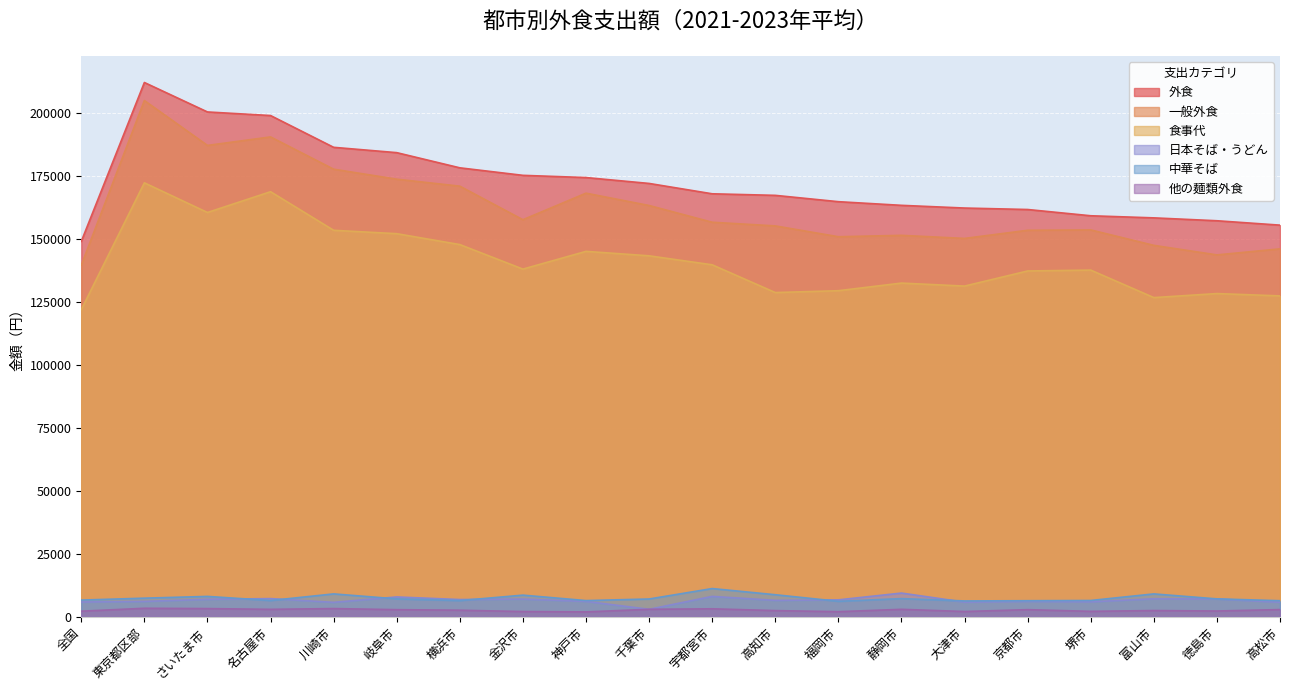

Reading left to right, transcribe all the data shown in this chart.

外食: 全国=148906	東京都区部=211926	さいたま市=200243	名古屋市=198819	川崎市=186221	岐阜市=184105	横浜市=178087	金沢市=175106	神戸市=174227	千葉市=171895	宇都宮市=167791	高知市=167168	福岡市=164660	静岡市=163211	大津市=162137	京都市=161558	堺市=159077	富山市=158242	徳島市=157098	高松市=155358
一般外食: 全国=139504	東京都区部=204775	さいたま市=186973	名古屋市=190342	川崎市=177547	岐阜市=173584	横浜市=170812	金沢市=157506	神戸市=168035	千葉市=163147	宇都宮市=156507	高知市=155056	福岡市=150764	静岡市=151311	大津市=150089	京都市=153321	堺市=153463	富山市=147342	徳島市=143557	高松市=145952
食事代: 全国=121861	東京都区部=172138	さいたま市=160377	名古屋市=168616	川崎市=153313	岐阜市=151971	横浜市=147650	金沢市=137924	神戸市=144957	千葉市=143192	宇都宮市=139629	高知市=128624	福岡市=129357	静岡市=132376	大津市=131188	京都市=137181	堺市=137528	富山市=126625	徳島市=128221	高松市=127298
日本そば・うどん: 全国=5903	東京都区部=6148	さいたま市=6974	名古屋市=7251	川崎市=5770	岐阜市=7908	横浜市=6878	金沢市=7065	神戸市=6148	千葉市=3008	宇都宮市=8129	高知市=6560	福岡市=6751	静岡市=9446	大津市=5851	京都市=6148	堺市=5980	富山市=7185	徳島市=7111	高松市=5806
中華そば: 全国=6664	東京都区部=7424	さいたま市=8122	名古屋市=6489	川崎市=9117	岐阜市=7143	横浜市=6468	金沢市=8625	神戸市=6468	千葉市=7096	宇都宮市=11236	高知市=8787	福岡市=6181	静岡市=7250	大津市=6325	京都市=6418	堺市=6504	富山市=9113	徳島市=7143	高松市=6418
他の麺類外食: 全国=2264	東京都区部=3415	さいたま市=3288	名古屋市=2996	川崎市=3297	岐阜市=2867	横浜市=2650	金沢市=2119	神戸市=1981	千葉市=3008	宇都宮市=3206	高知市=2496	福岡市=2066	静岡市=3000	大津市=2130	京都市=2867	堺市=2198	富山市=2516	徳島市=2333	高松市=2898